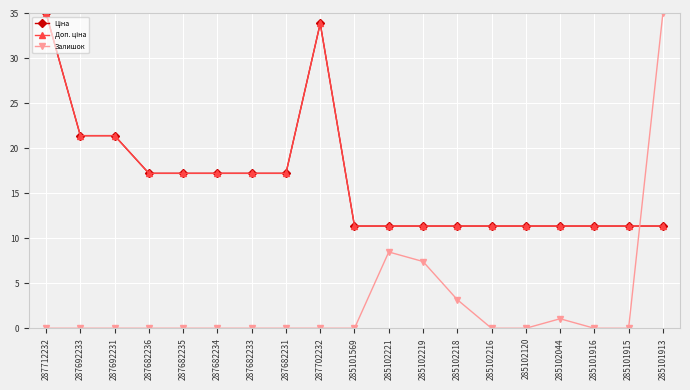

What is the sum of all Ціна values?

311.5